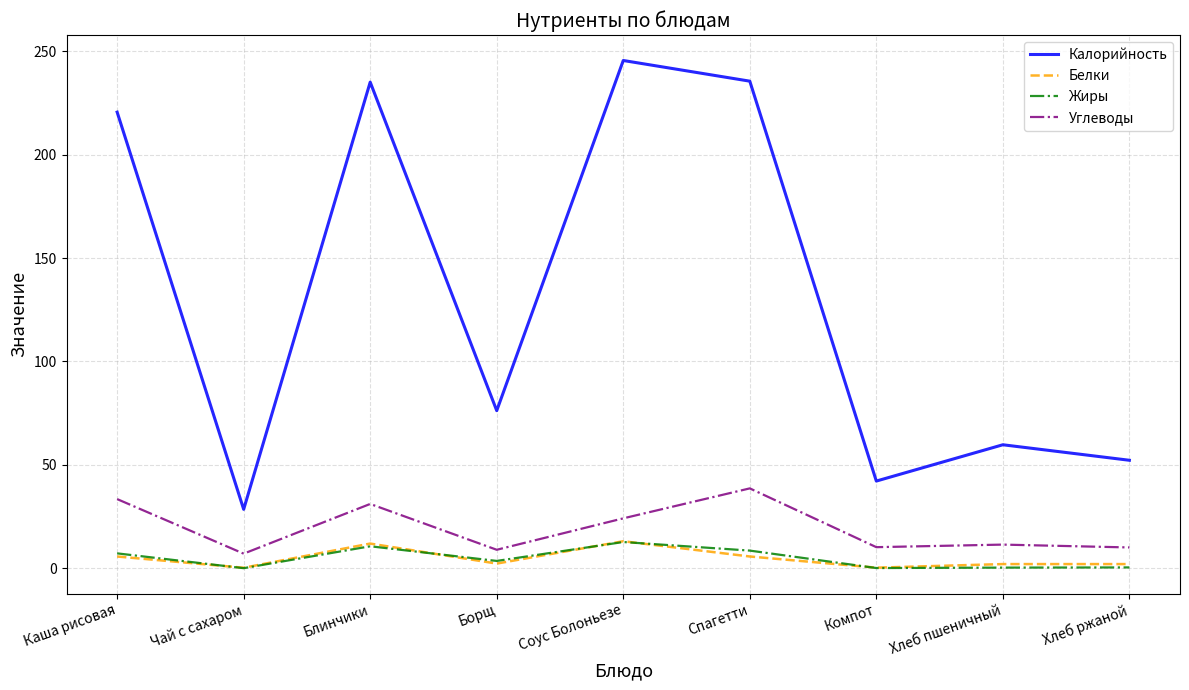

At which label does Жиры first exceed 3?

Каша рисовая